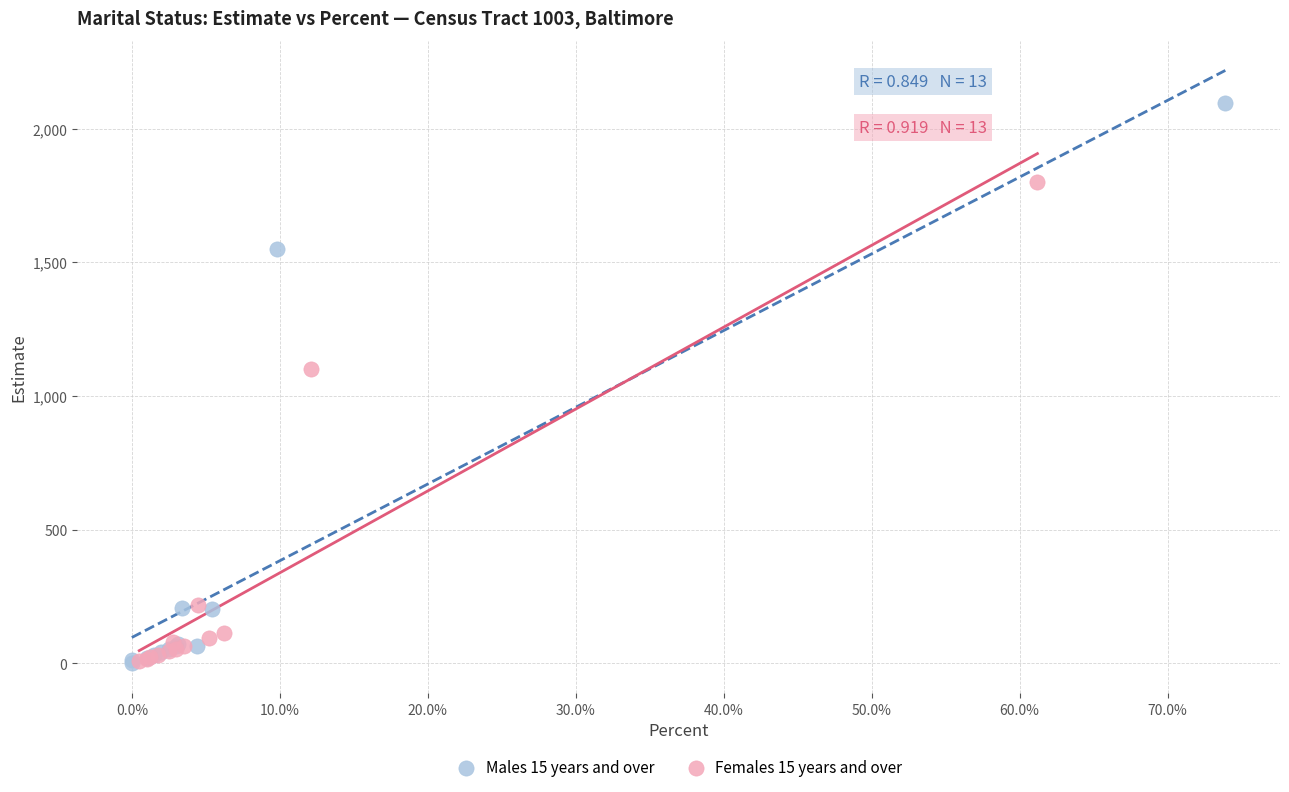

Which series reaches the maximum Y coordinate?

Males 15 years and over